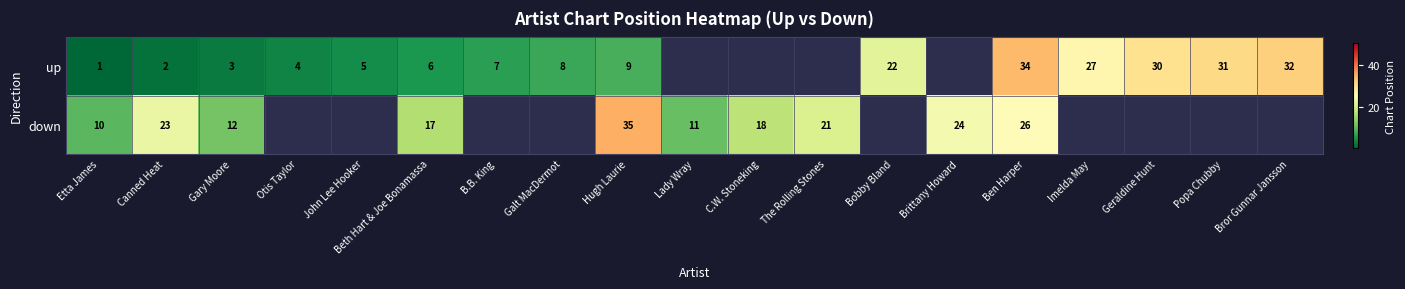

Is the value of up at Imelda May greater than the value of down at Gary Moore?

Yes